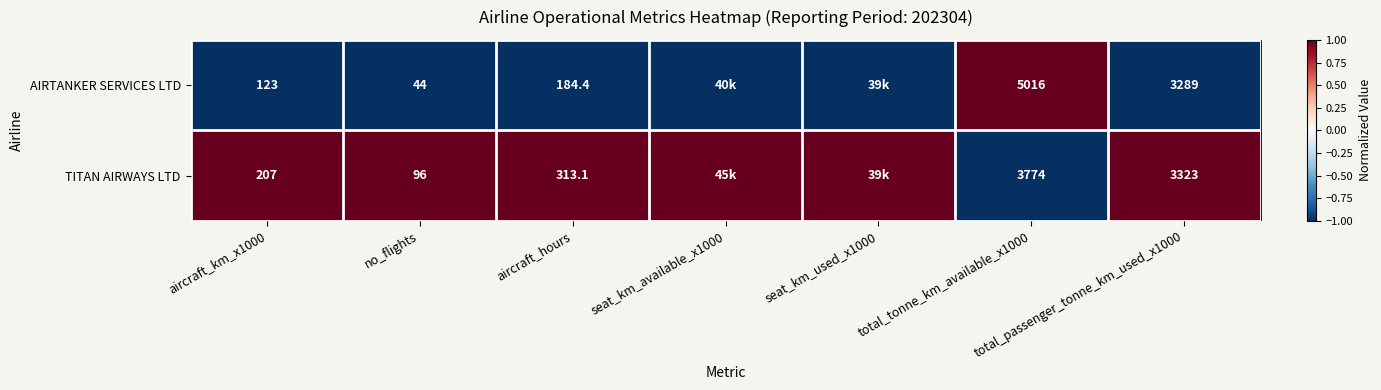

True or false: TITAN AIRWAYS LTD has a value of 96.0 at no_flights.

True